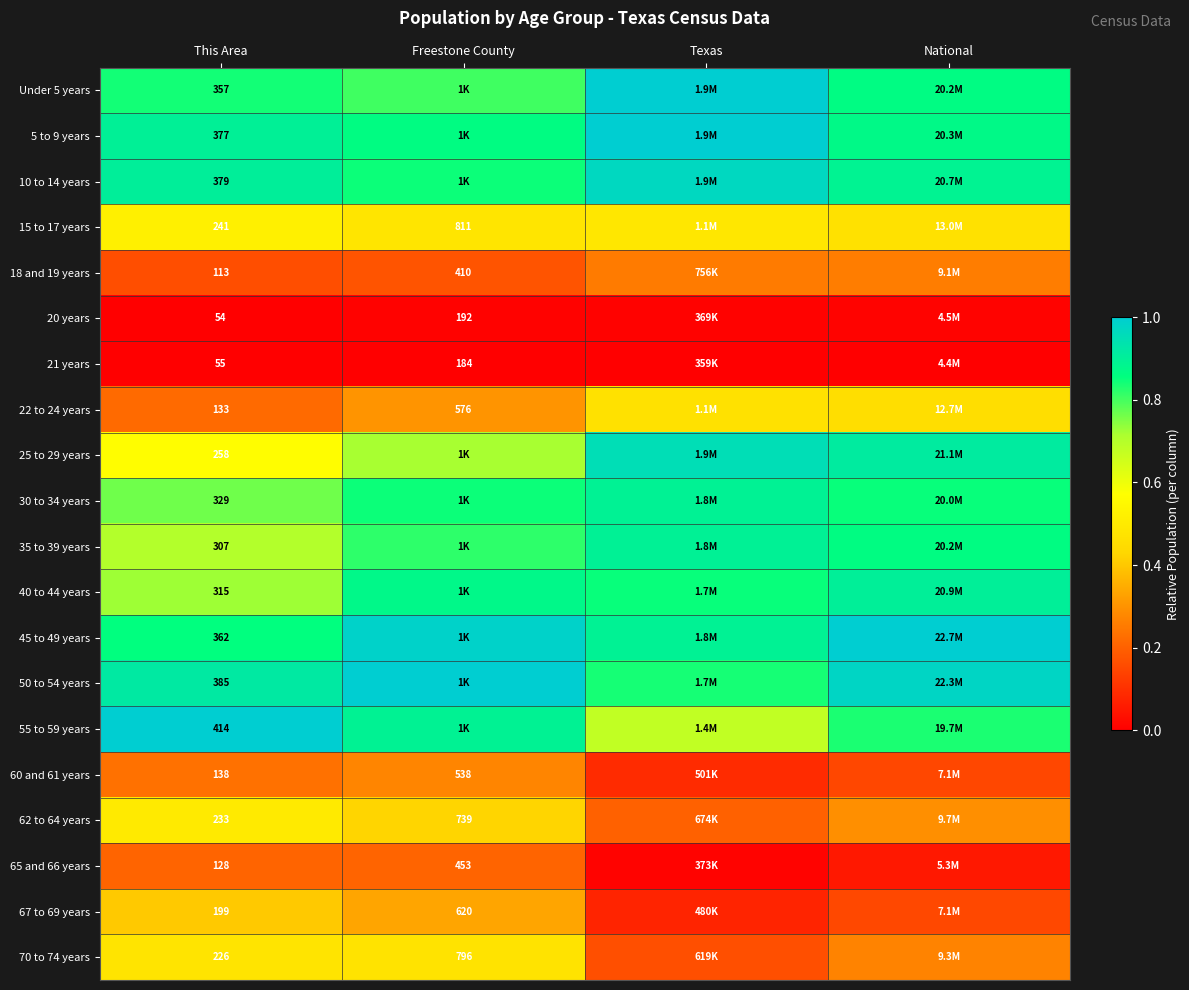

What is the maximum value shown in the chart?

1.0